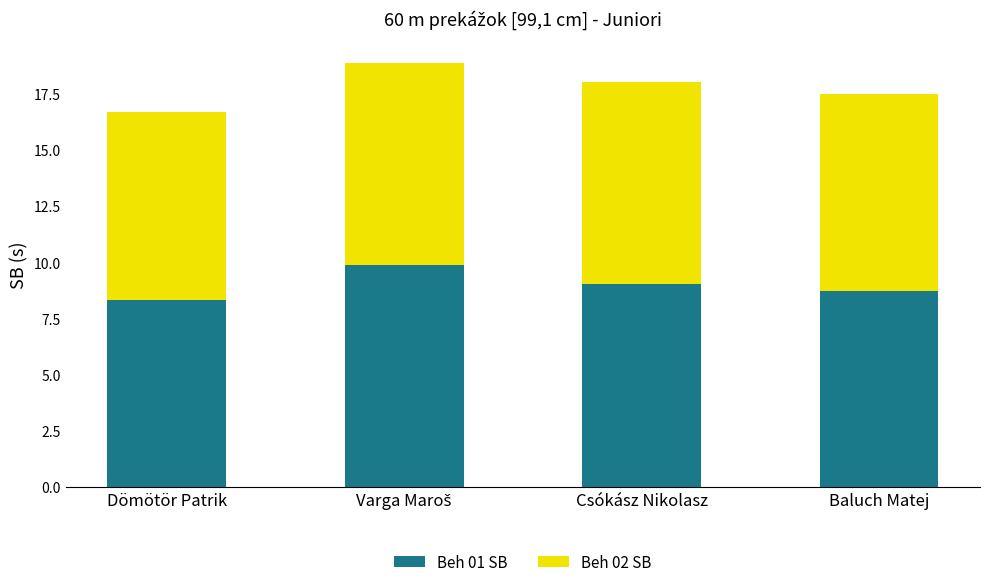

Does the chart contain any negative values?

No